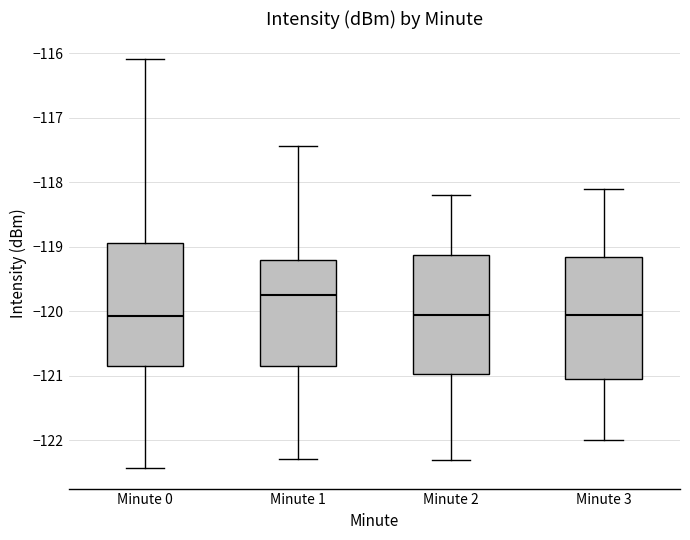

Reading left to right, transcribe this box plot: for each box, give where its median line is, the range the box spans, and where its two whiskers end, as read against the y-axis. The values are not printed on the chart, so give them approximately, as read against the axis.

Minute 0: median -120.1, box -120.8 to -118.9, whiskers -122.4 to -116.1
Minute 1: median -119.7, box -120.9 to -119.2, whiskers -122.3 to -117.4
Minute 2: median -120.0, box -121.0 to -119.1, whiskers -122.3 to -118.2
Minute 3: median -120.0, box -121.0 to -119.1, whiskers -122.0 to -118.1